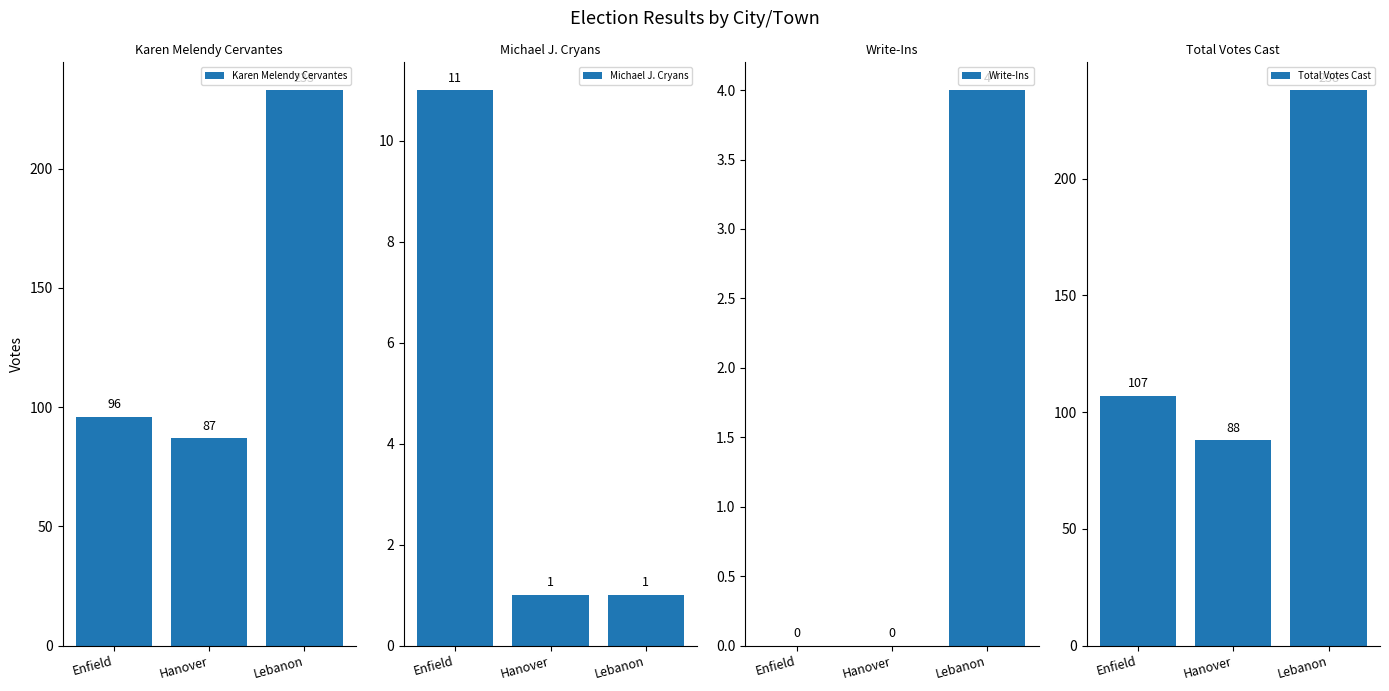

What position from the right is Hanover?

2